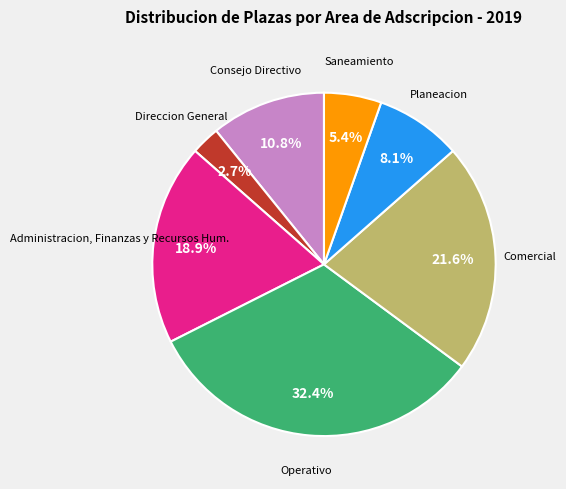

Is there any slice that represents more than half of the pie?

No